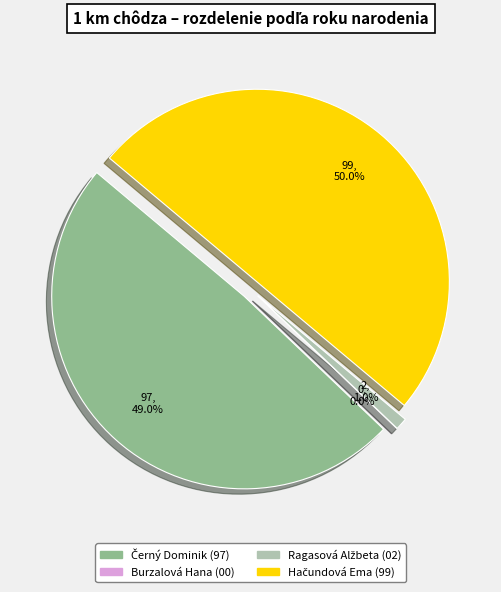

Which slice is the largest?

1 km chôdza - Ženy / Hačundová Ema